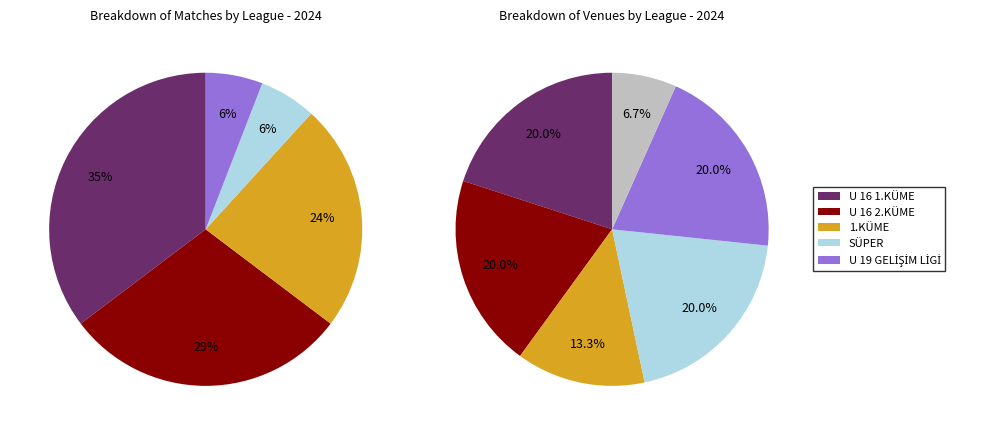

Is it true that U 16 1.KÜME is 25% of the pie?

False